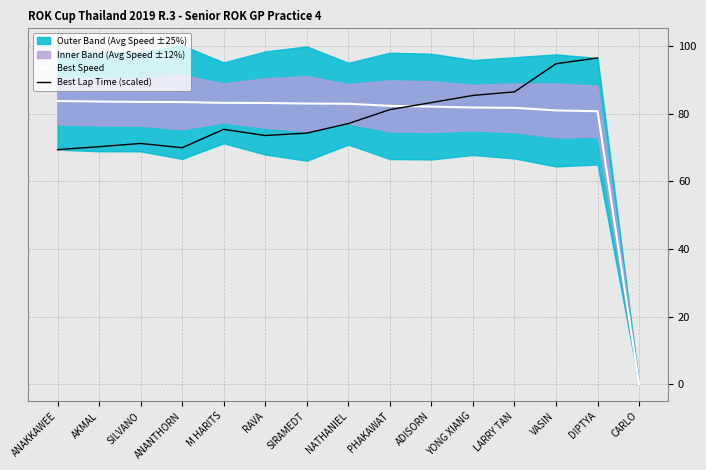

True or false: Best Lap Time (scaled) and Best Speed intersect in this chart.

True